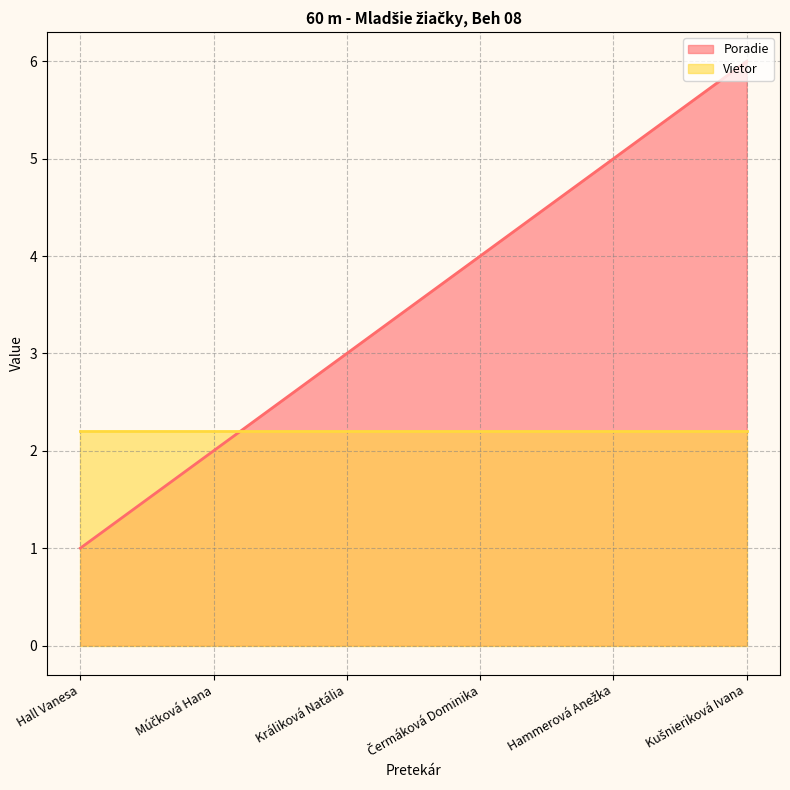

Reading left to right, list all the values displayed in this chart.

Hall Vanesa=1	Múčková Hana=2	Králiková Natália=3	Čermáková Dominika=4	Hammerová Anežka=5	Kušnieriková Ivana=6